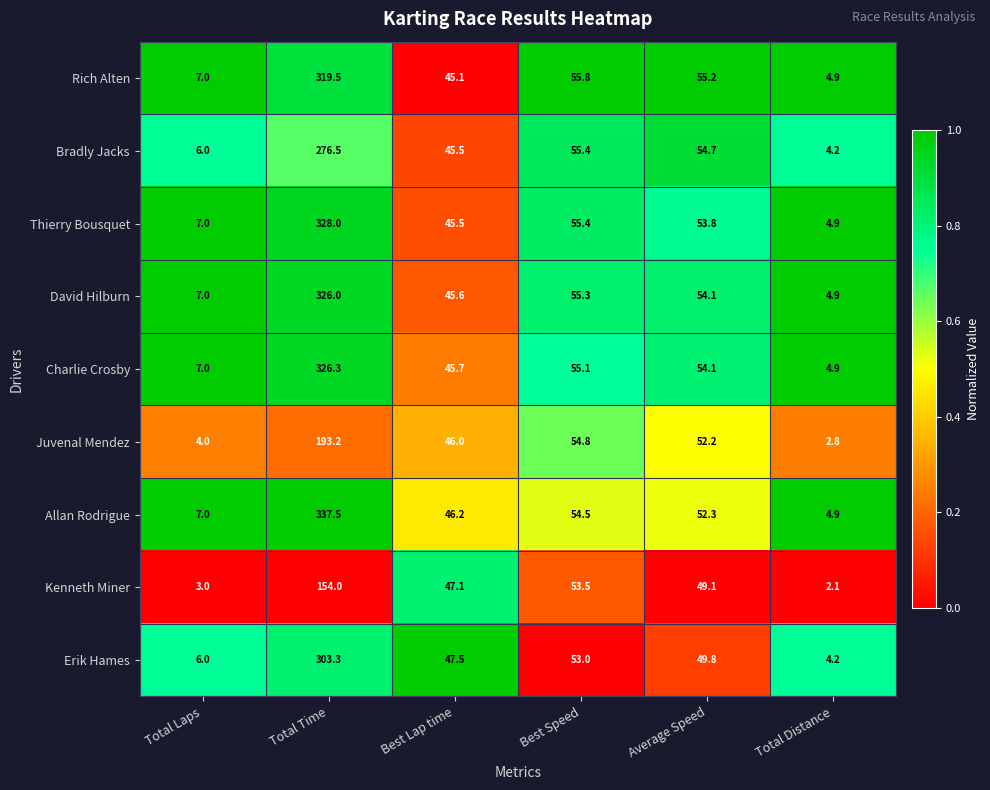

At which category does the chart reach its minimum across all series?

Total Distance